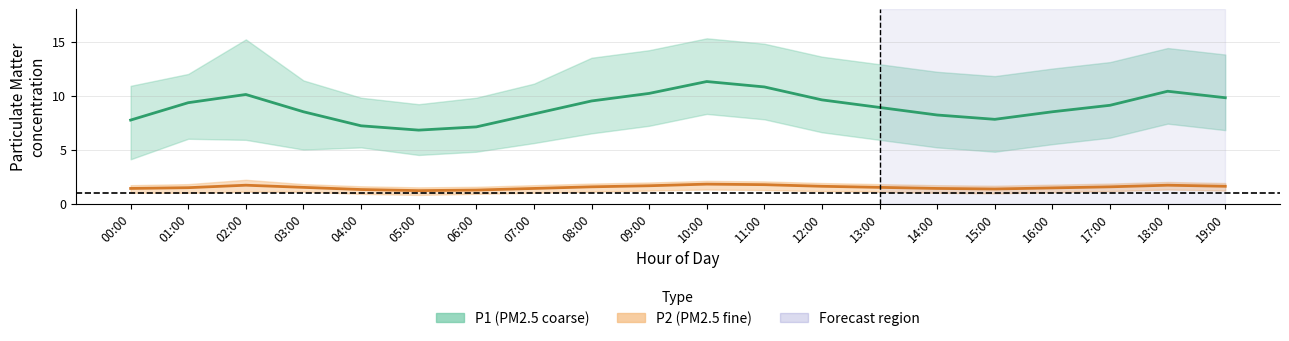

The value of P1 mean at 13:00 is 2.9. True or false?

False